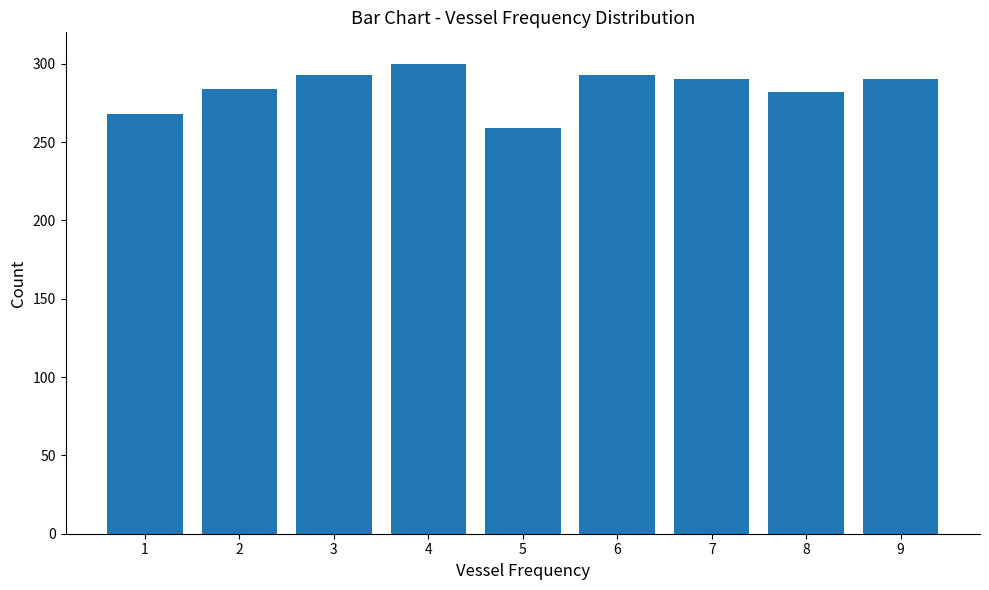

Reading left to right, list all the values displayed in this chart.

1=268	2=284	3=293	4=300	5=259	6=293	7=290	8=282	9=290